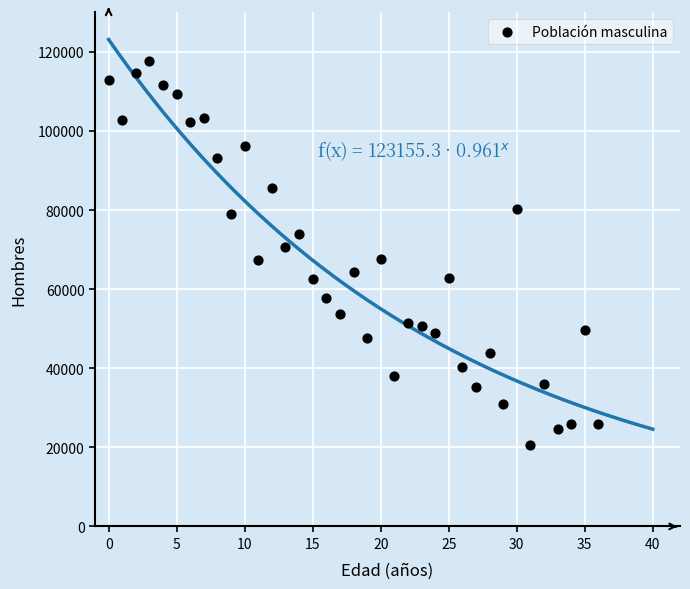

What is the range of Y values (max minus min)?

97190